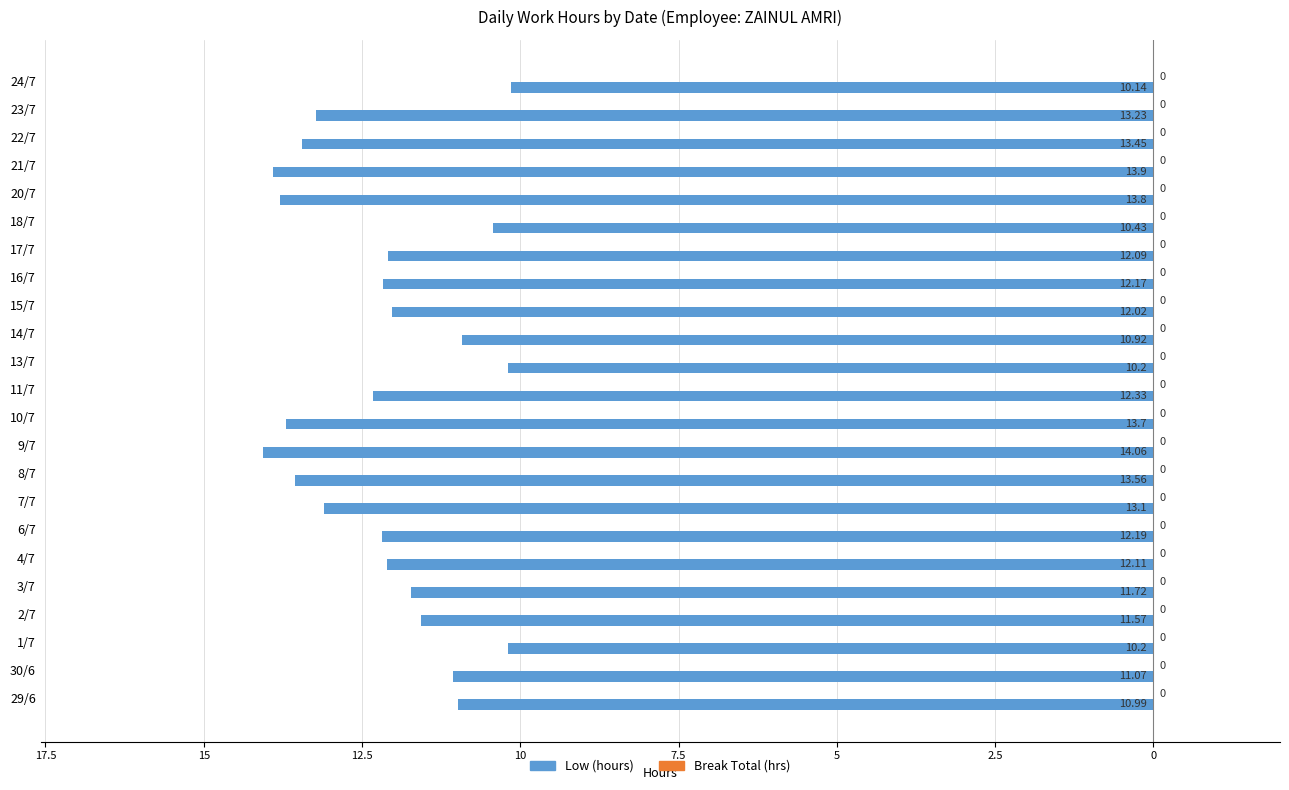

Are the bars grouped side by side (vs. stacked)?

No